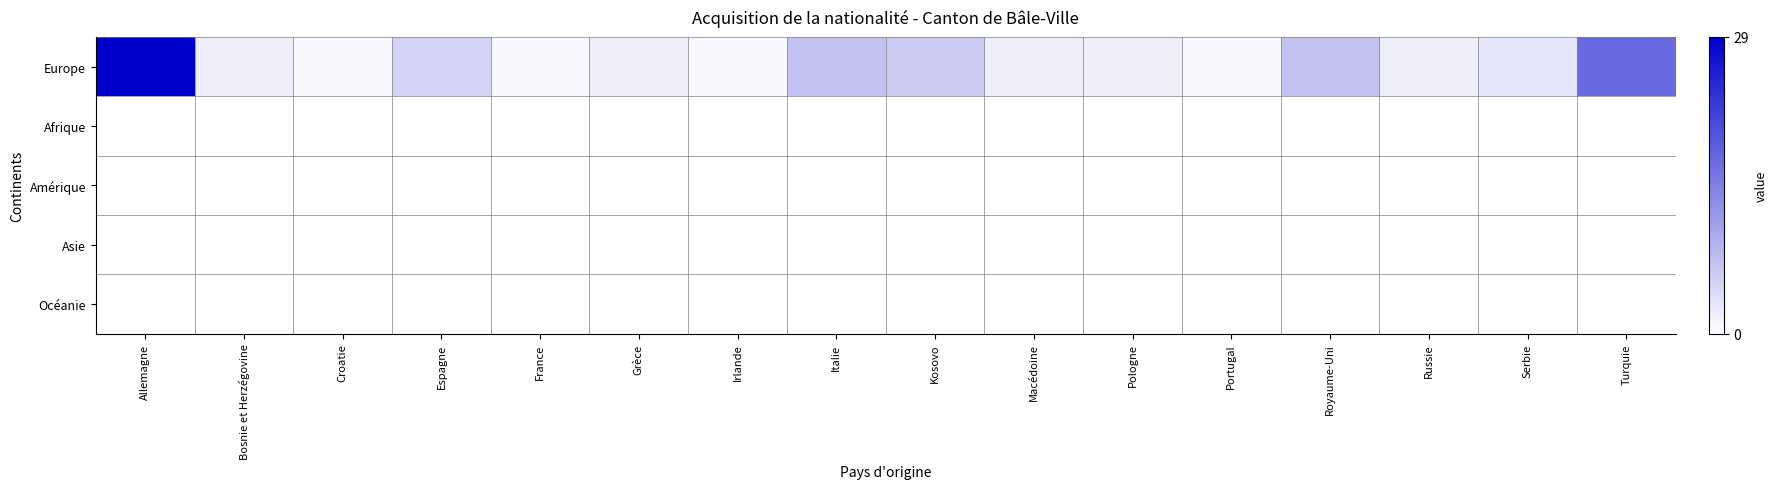

Reading left to right, extract all data points from this chart.

Europe: Allemagne=29	Bosnie et Herzégovine=2	Croatie=1	Espagne=5	France=1	Grèce=2	Irlande=1	Italie=7	Kosovo=6	Macédoine=2	Pologne=2	Portugal=1	Royaume-Uni=7	Russie=2	Serbie=3	Turquie=17
Afrique: Allemagne=0	Bosnie et Herzégovine=0	Croatie=0	Espagne=0	France=0	Grèce=0	Irlande=0	Italie=0	Kosovo=0	Macédoine=0	Pologne=0	Portugal=0	Royaume-Uni=0	Russie=0	Serbie=0	Turquie=0
Amérique: Allemagne=0	Bosnie et Herzégovine=0	Croatie=0	Espagne=0	France=0	Grèce=0	Irlande=0	Italie=0	Kosovo=0	Macédoine=0	Pologne=0	Portugal=0	Royaume-Uni=0	Russie=0	Serbie=0	Turquie=0
Asie: Allemagne=0	Bosnie et Herzégovine=0	Croatie=0	Espagne=0	France=0	Grèce=0	Irlande=0	Italie=0	Kosovo=0	Macédoine=0	Pologne=0	Portugal=0	Royaume-Uni=0	Russie=0	Serbie=0	Turquie=0
Océanie: Allemagne=0	Bosnie et Herzégovine=0	Croatie=0	Espagne=0	France=0	Grèce=0	Irlande=0	Italie=0	Kosovo=0	Macédoine=0	Pologne=0	Portugal=0	Royaume-Uni=0	Russie=0	Serbie=0	Turquie=0